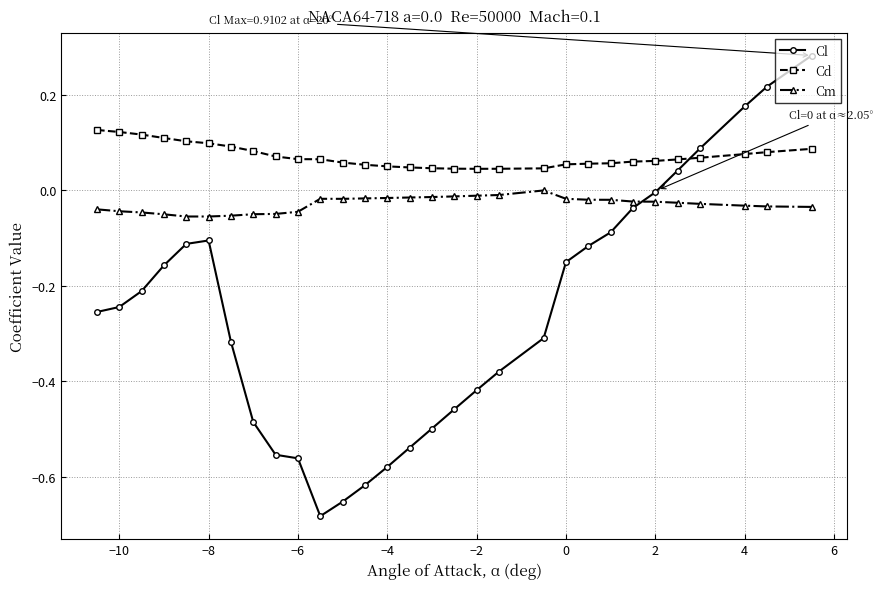

Which series has the largest total across all categories?

Cd